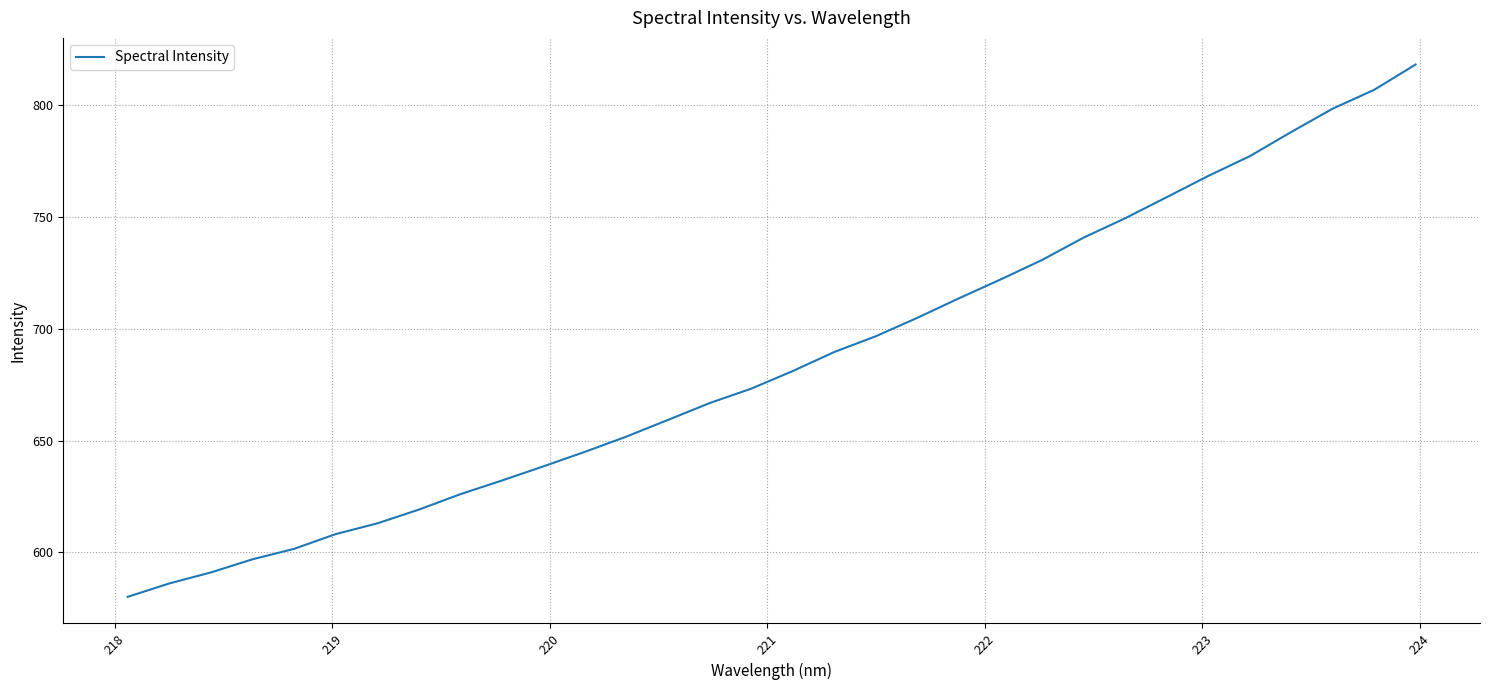

What is the smallest value displayed?

580.2